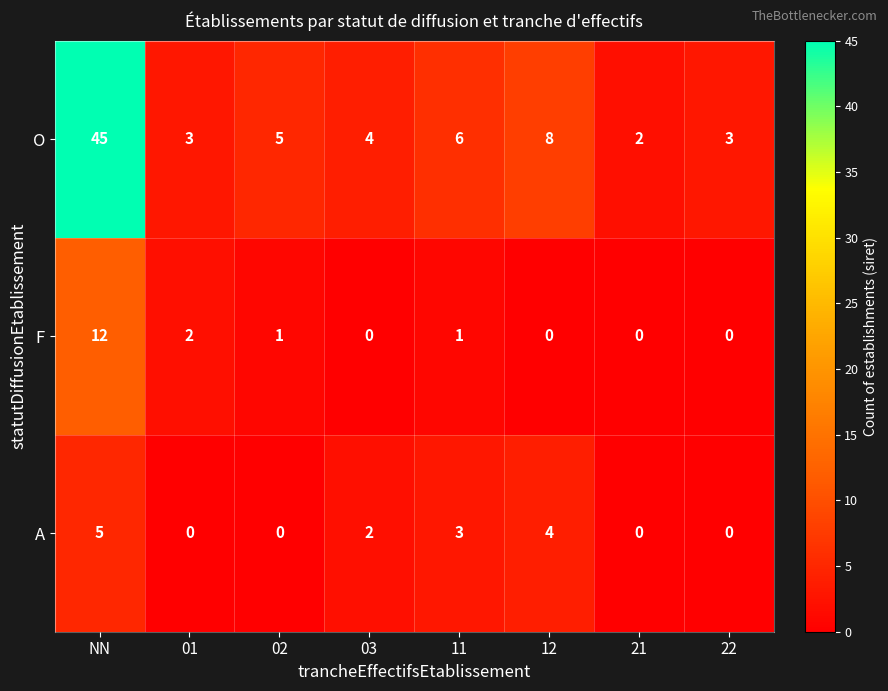

Is the value of A at 21 greater than the value of F at 01?

No